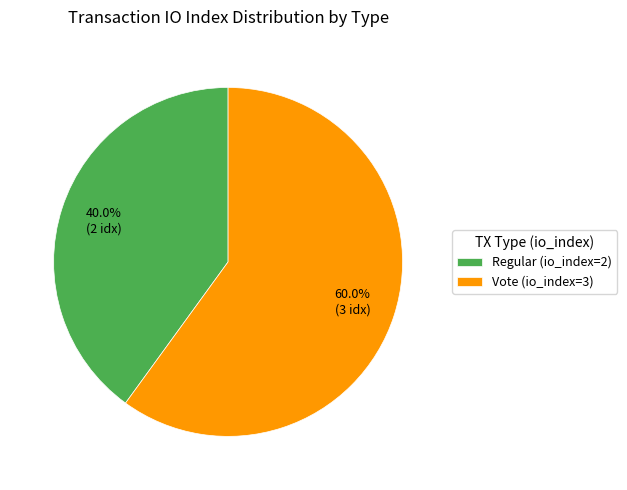

To the nearest percent, what is the average slice percentage?

50%